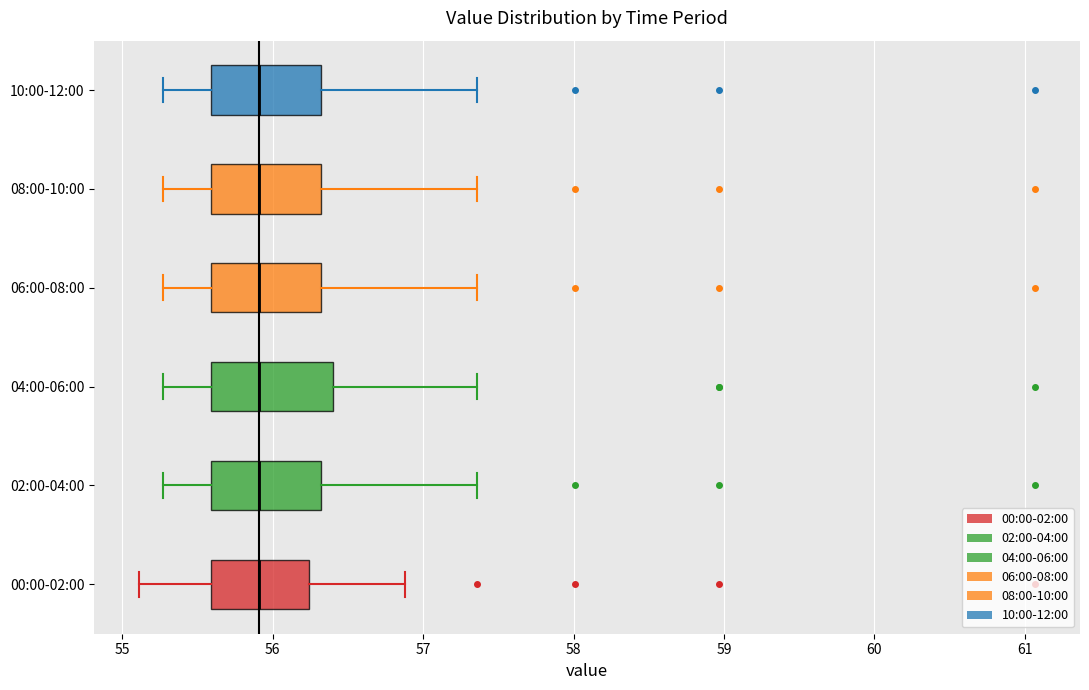

Where is the right edge of the box for 06:00-08:00 on the x-axis? The values are not printed on the chart, so give them approximately, as read against the axis.

56.3